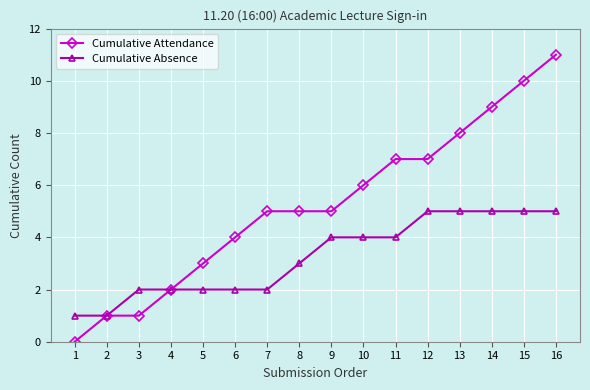

Reading left to right, list all the values displayed in this chart.

Cumulative Attendance: 0	1	1	2	3	4	5	5	5	6	7	7	8	9	10	11
Cumulative Absence: 1	1	2	2	2	2	2	3	4	4	4	5	5	5	5	5